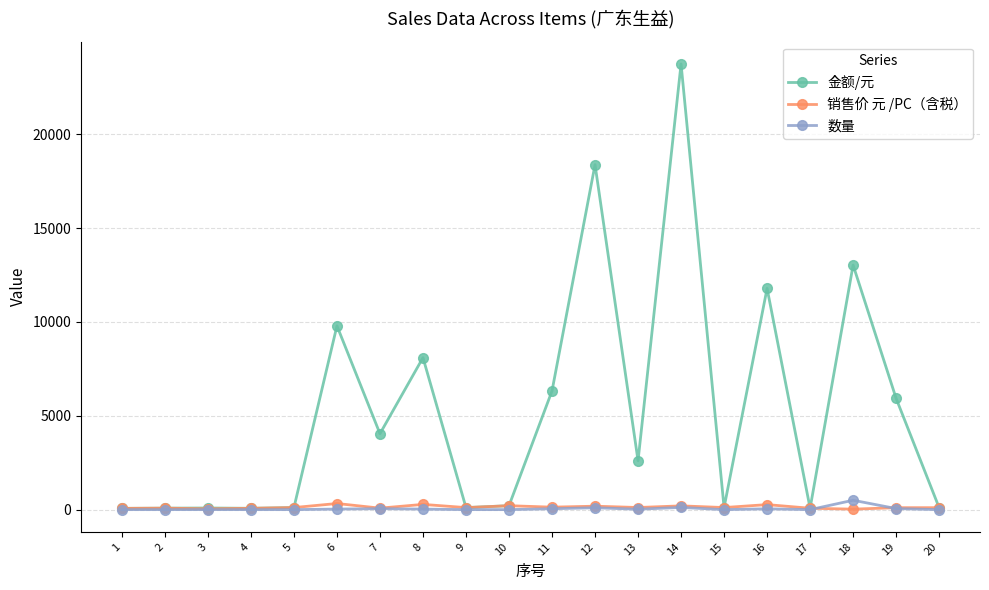

True or false: 销售价 元 /PC（含税） has more than 1 interior local peaks.

True